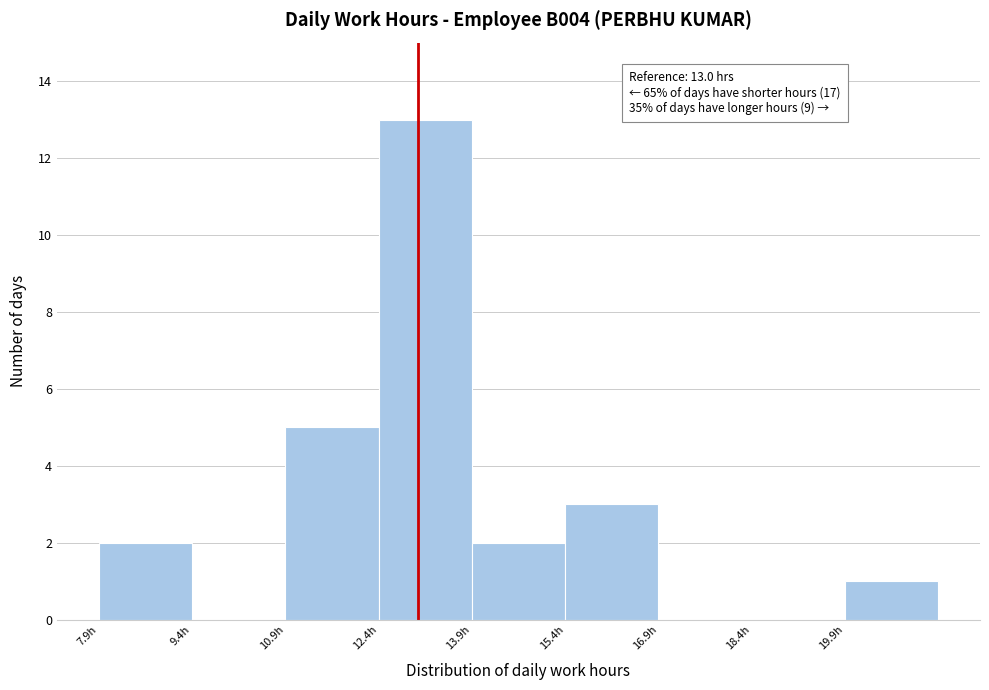

Over which range of the x-axis is the bar tallest?

12.36 to 13.86